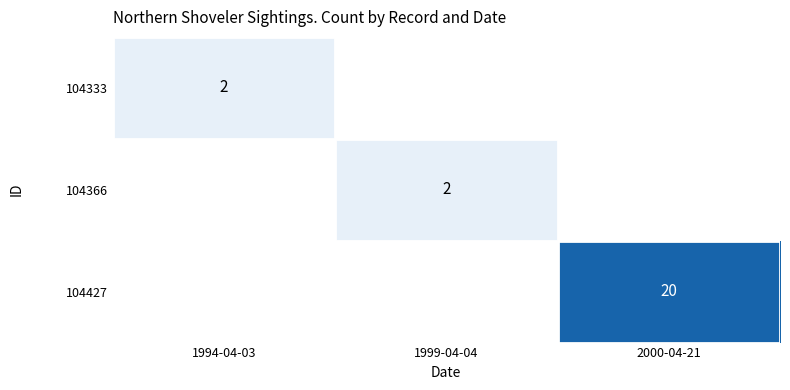

Is it true that 104366 equals 0 at 1999-04-04?

False